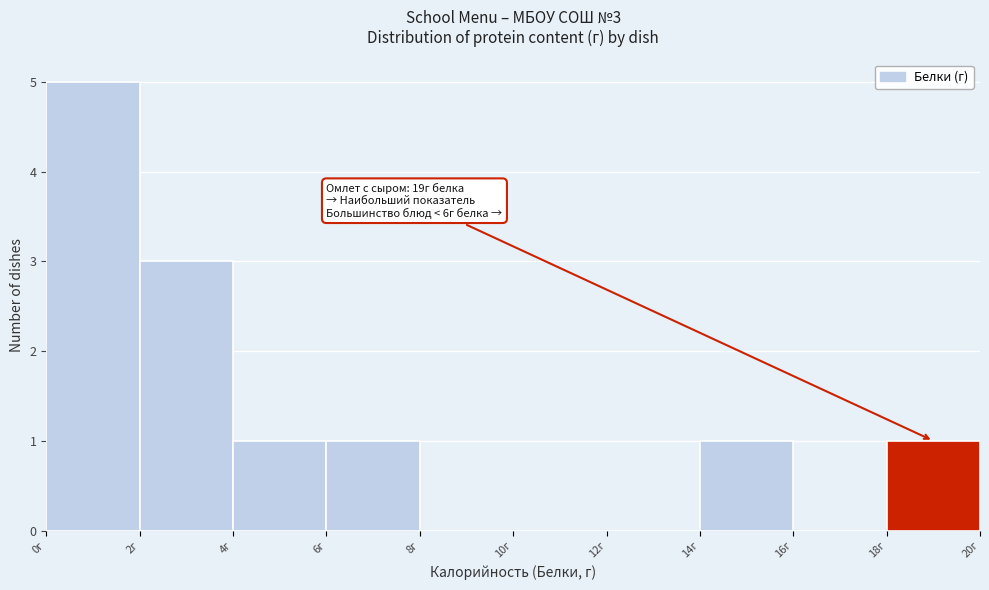

Which range on the x-axis has the tallest bar?

0 to 2